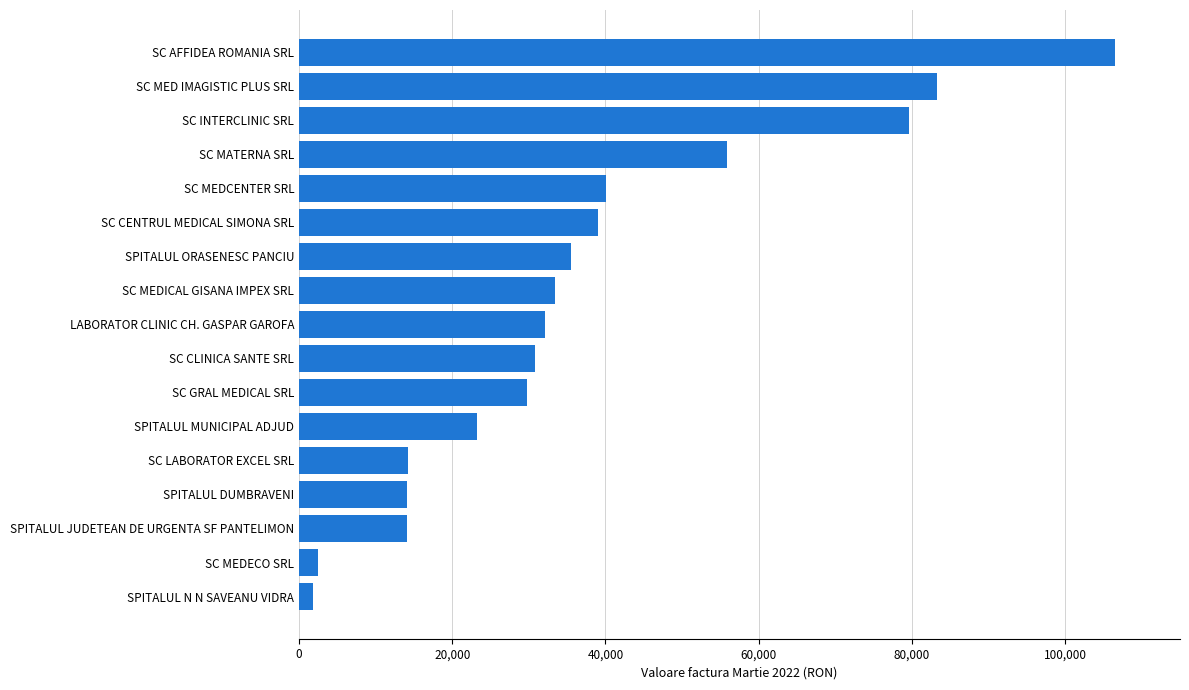

What is the greatest value displayed?

106480.7